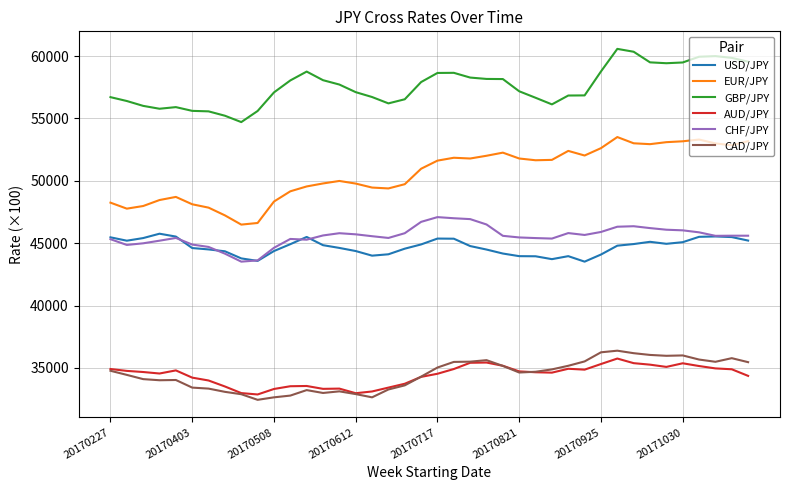

Is this an area chart (filled region under the line)?

No